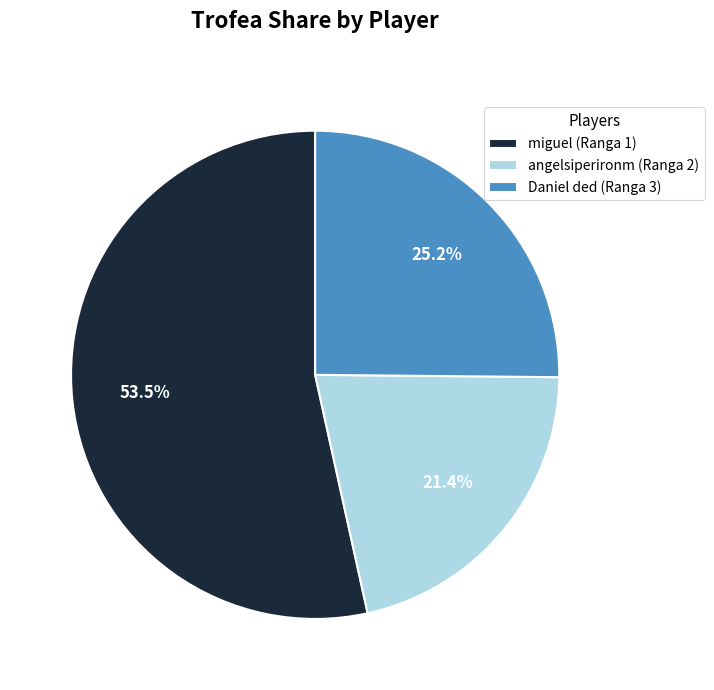

Count the number of slices in the pie.

3